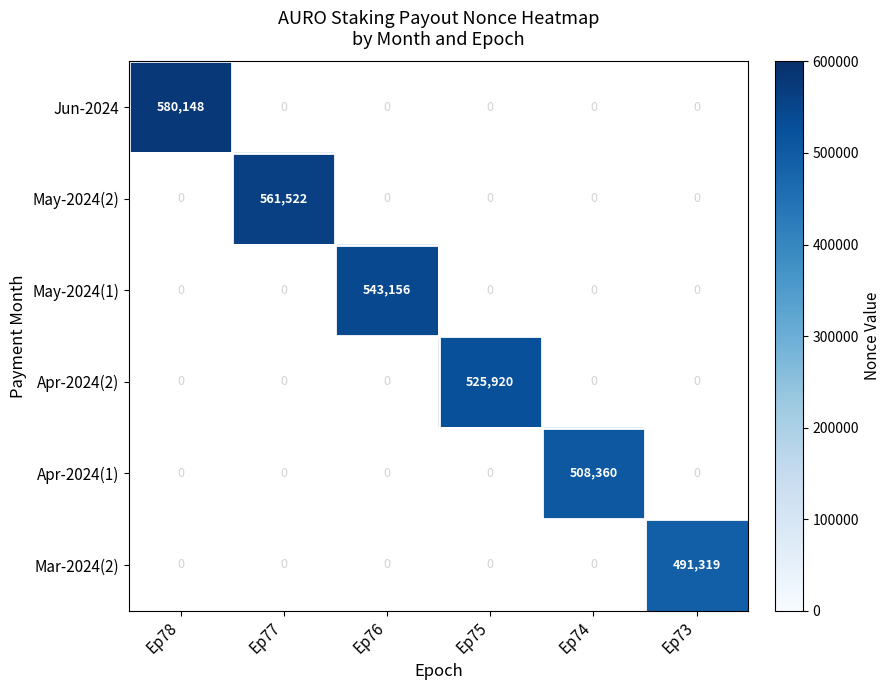

At which category does the chart reach its minimum across all series?

Ep73